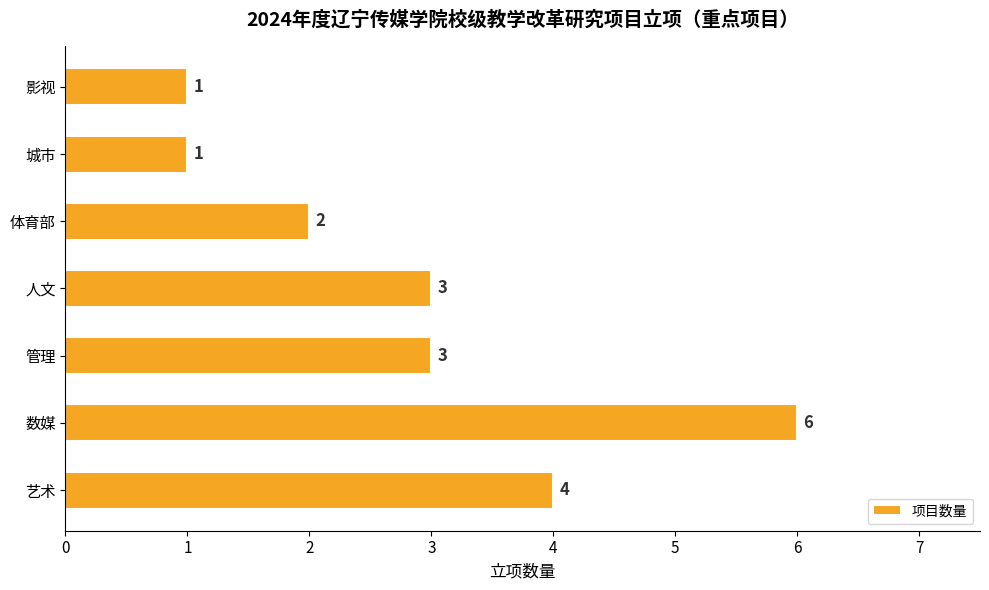

The chart shows a value of 3 at 管理. True or false?

True